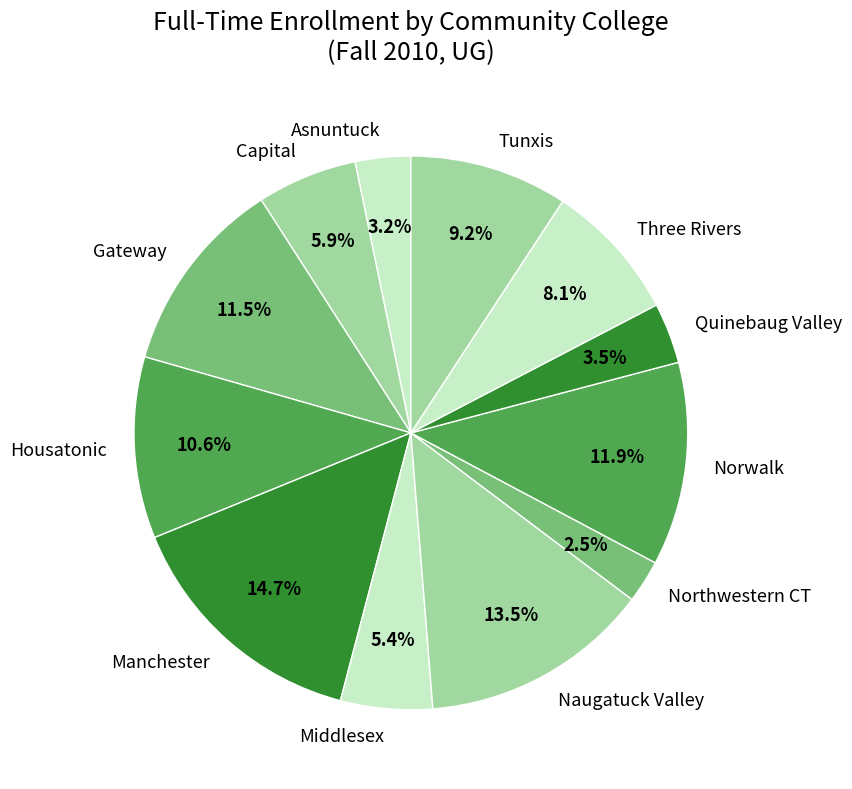

Is there any slice that represents more than half of the pie?

No